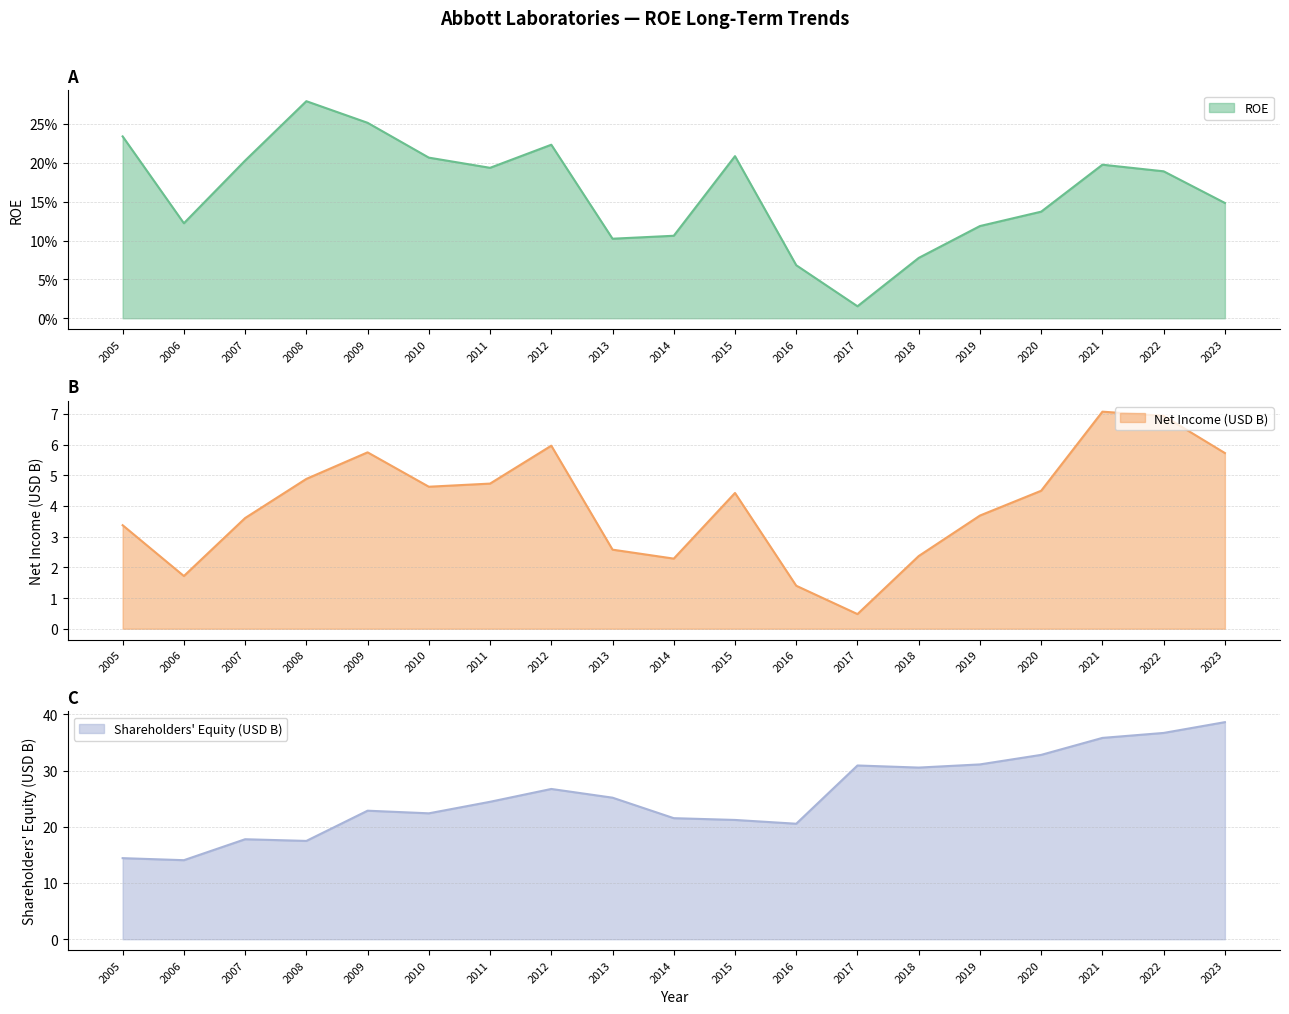

What is the average value of the Net Income (B) series?

4.0